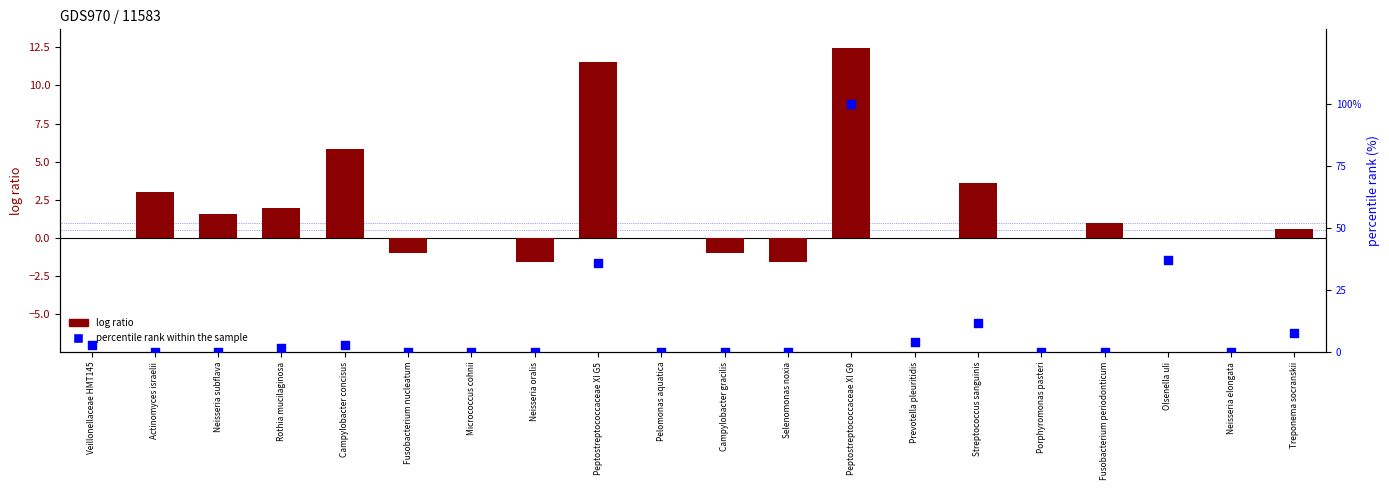

Is the value of percentile rank within the sample at Peptostreptococcaceae XI G5 greater than the value of log ratio at Peptostreptococcaceae XI G5?

Yes